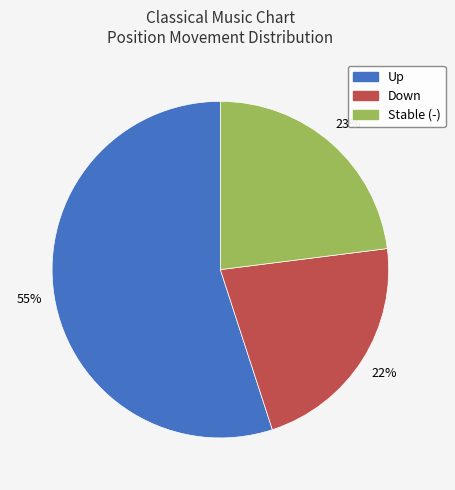

Is there any slice that represents more than half of the pie?

Yes